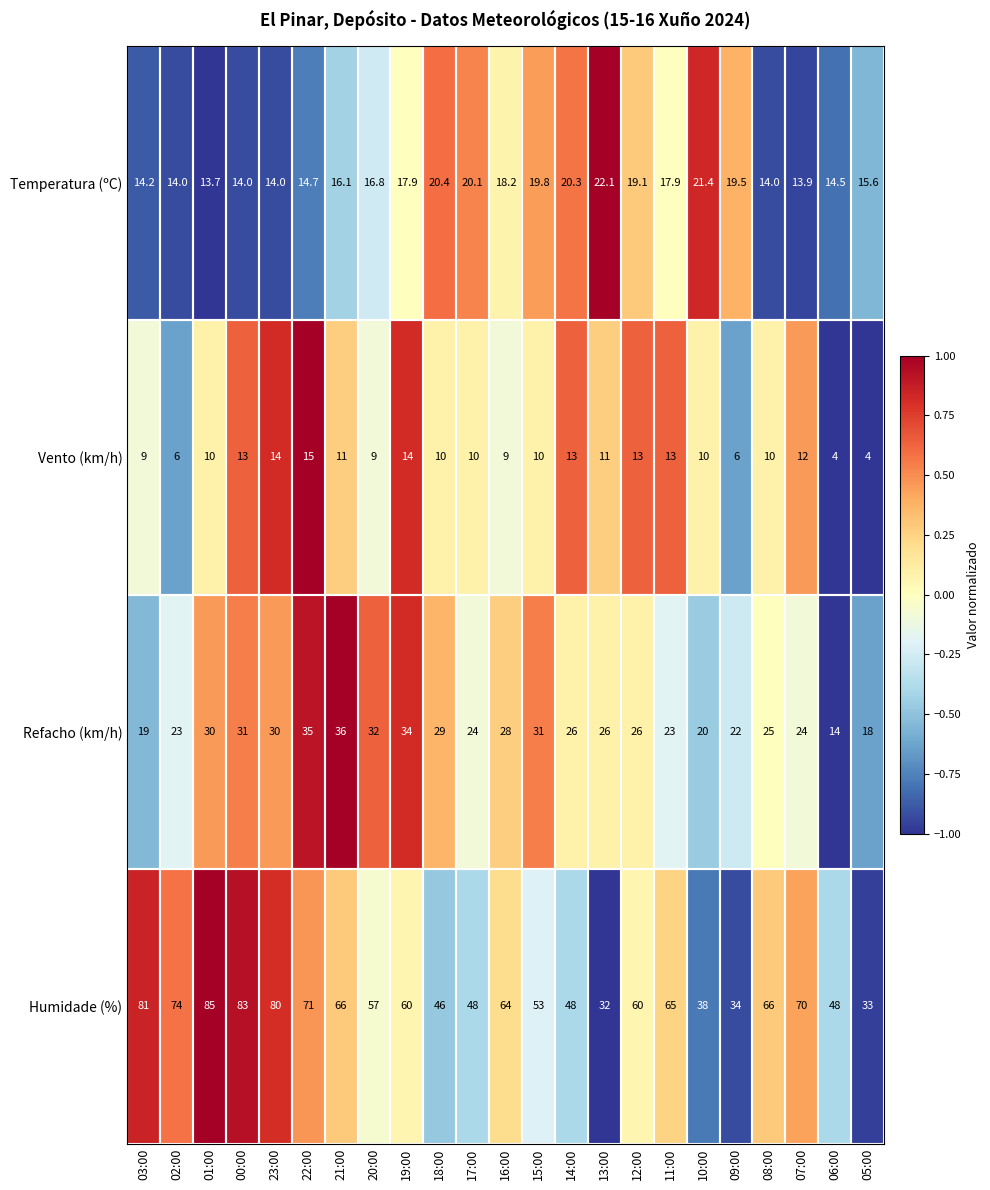

Is the value of Temperatura (ºC) at 19:00 greater than the value of Humidade (%) at 02:00?

No